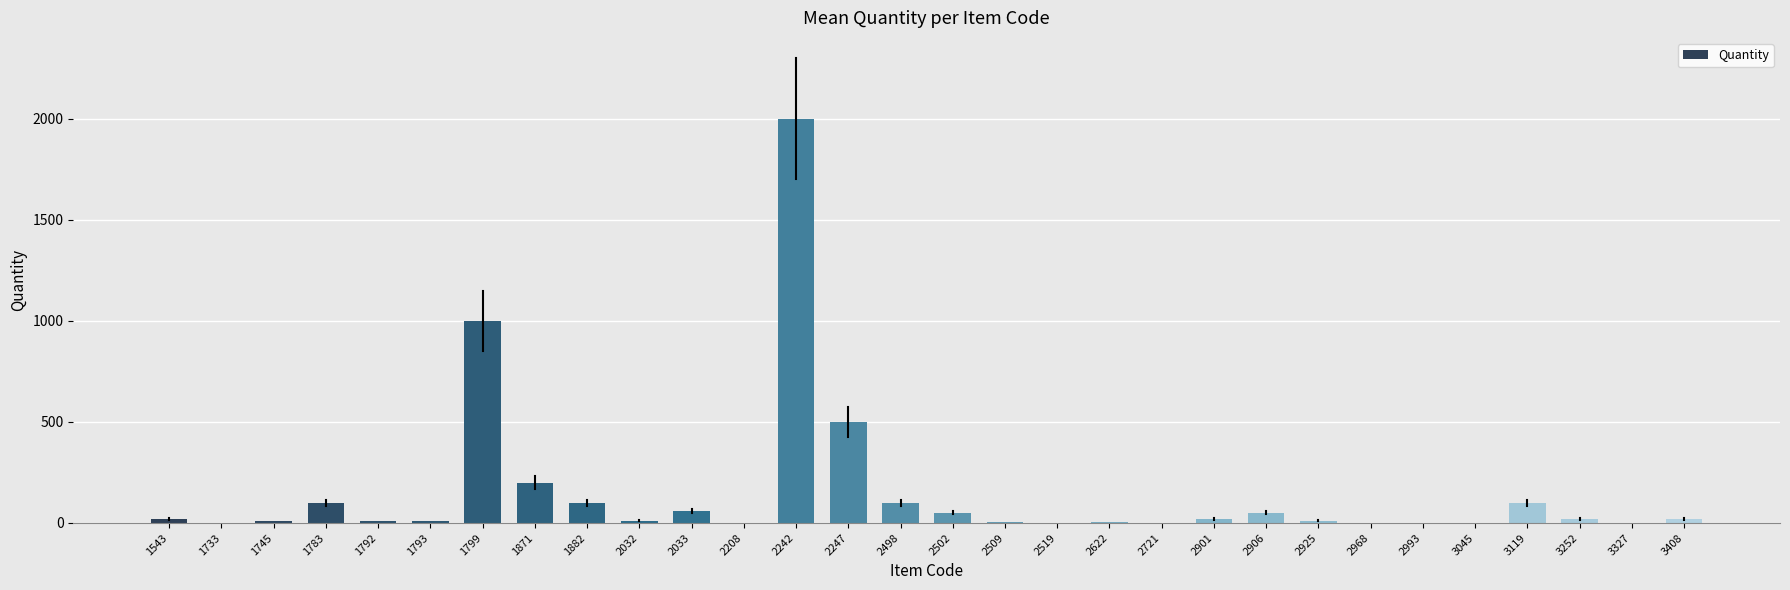

At which category does the chart reach its peak across all series?

2242